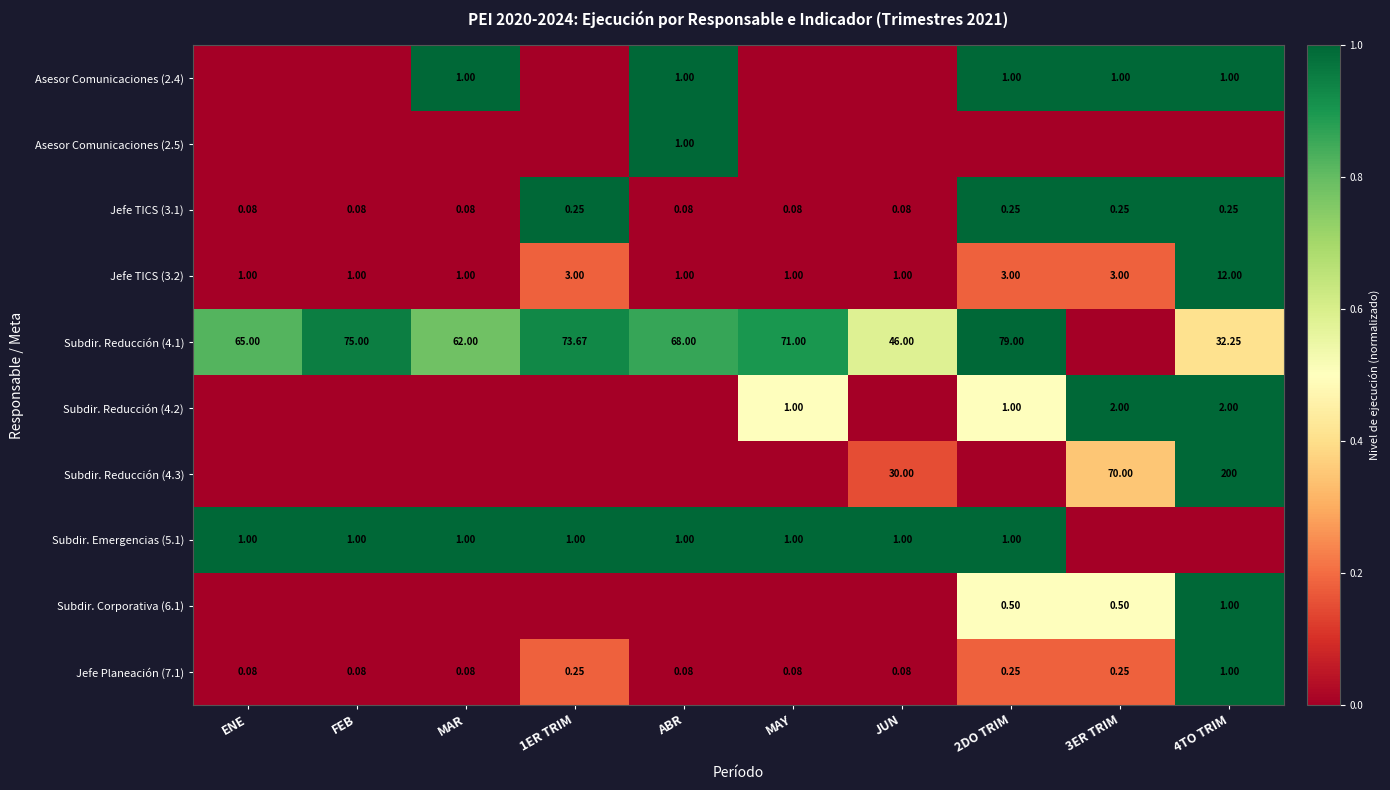

Is the value of Jefe Planeación (7.1) at ABR greater than the value of Subdir. Reducción (4.1) at 1ER TRIM?

No